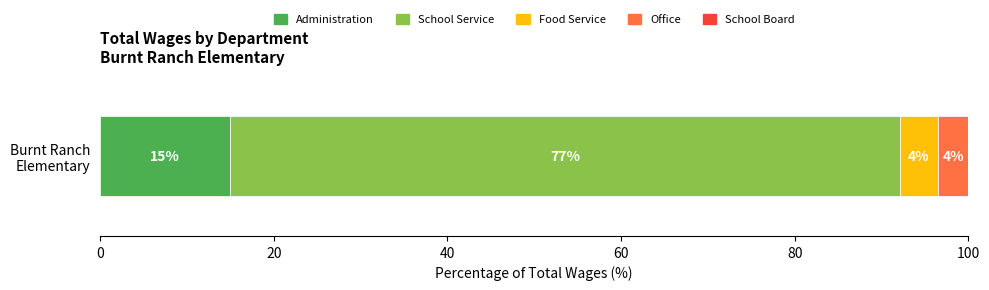

What is the maximum value for Administration?

15.0